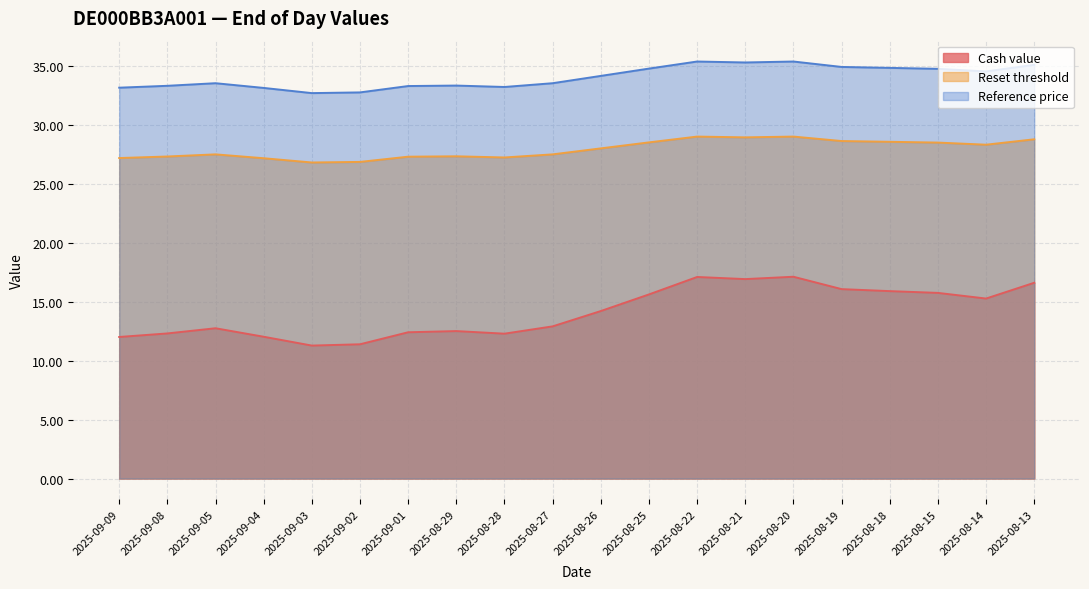

True or false: Cash value has a value of 28.9 at 2025-08-22.

False